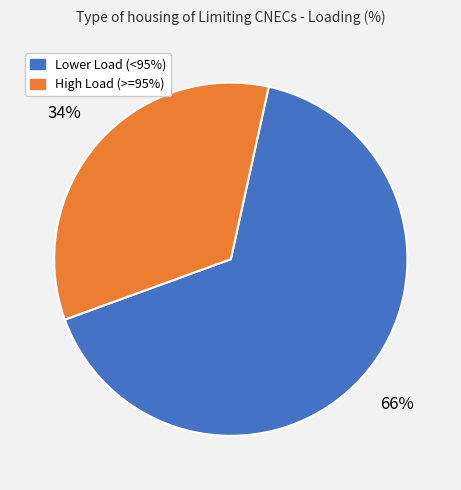

Does any single category account for the majority?

Yes